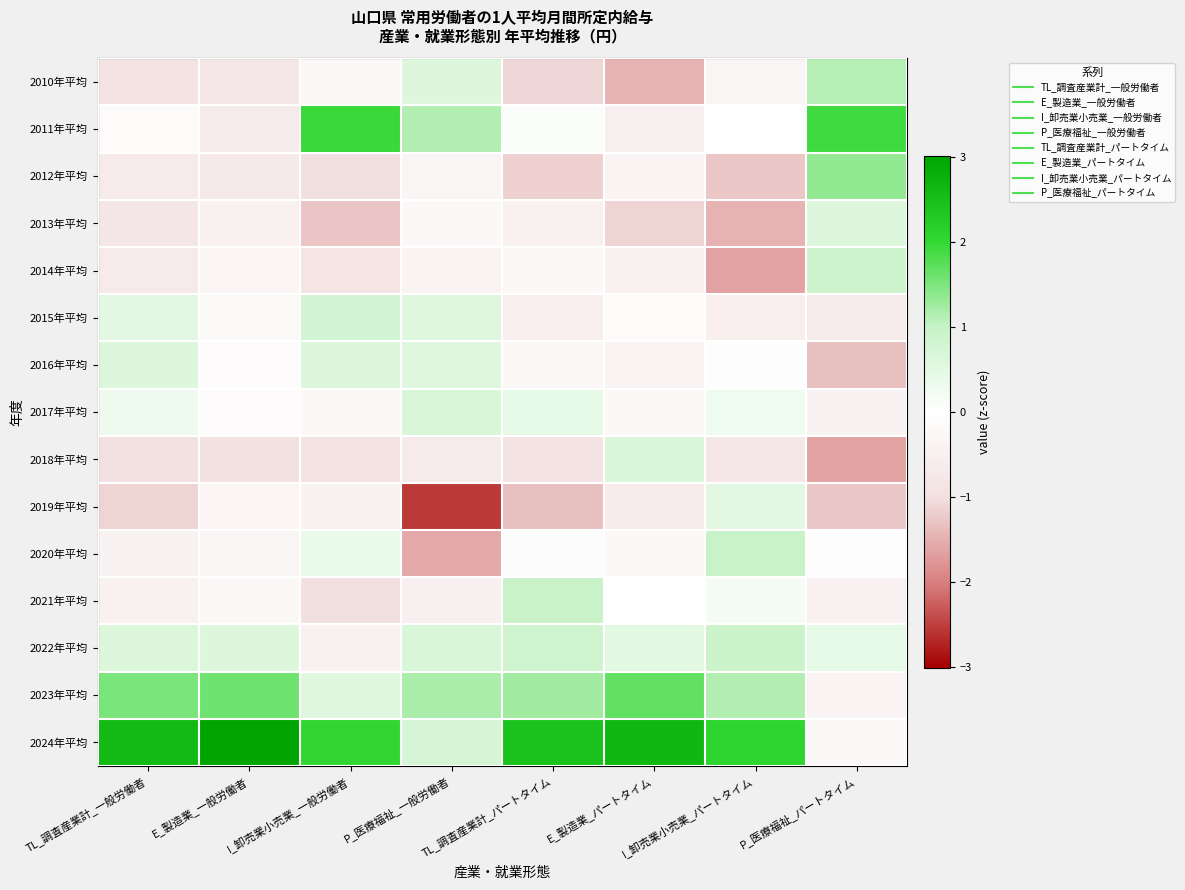

What is the minimum value shown in the chart?

-2.5